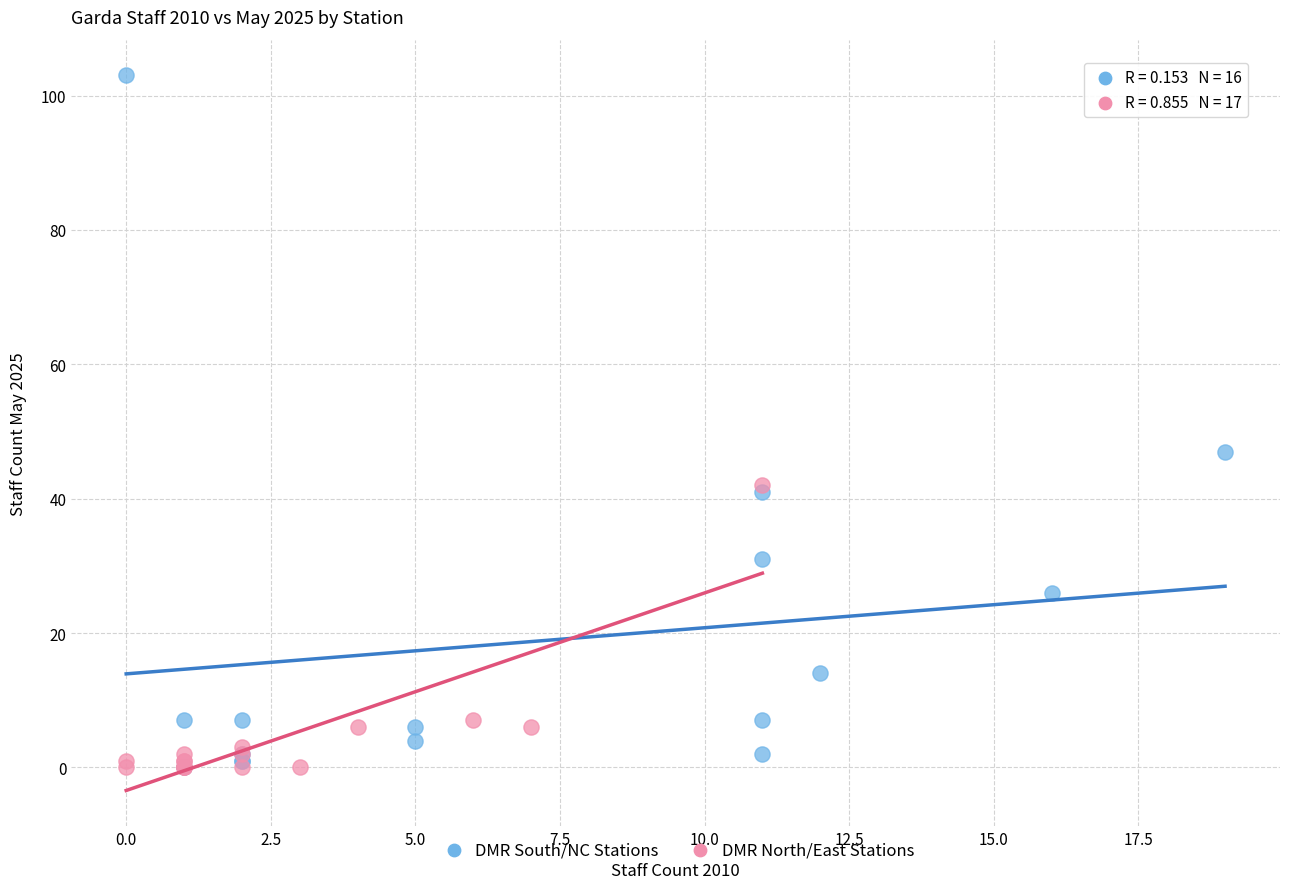

What are all the series names shown in the legend?

DMR South/NC Stations, DMR North/East Stations